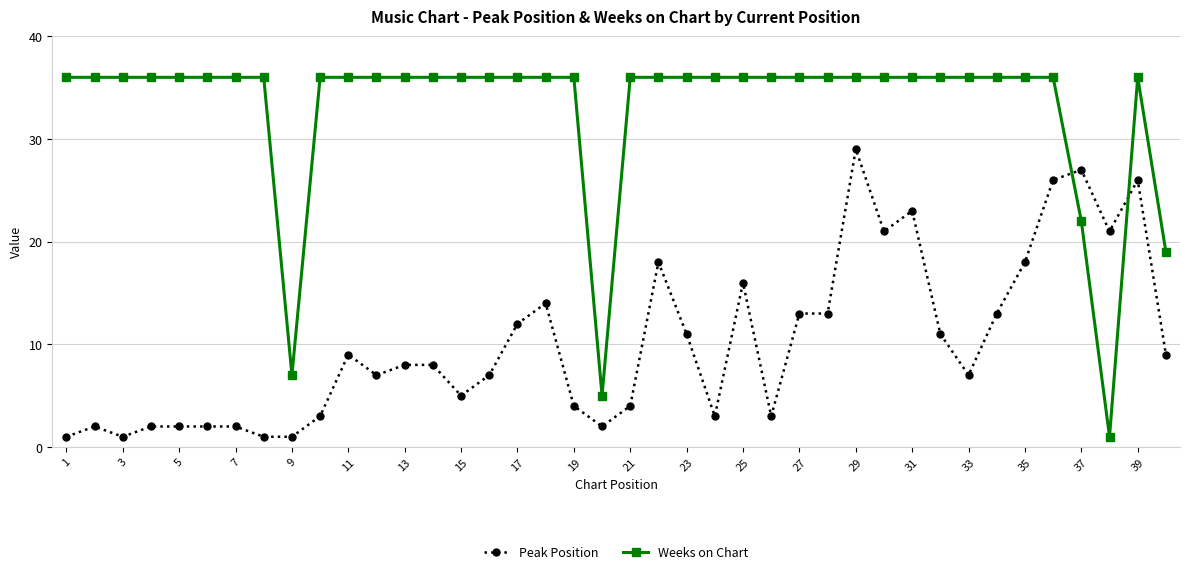

True or false: Weeks on Chart has more than 0 interior local peaks.

True